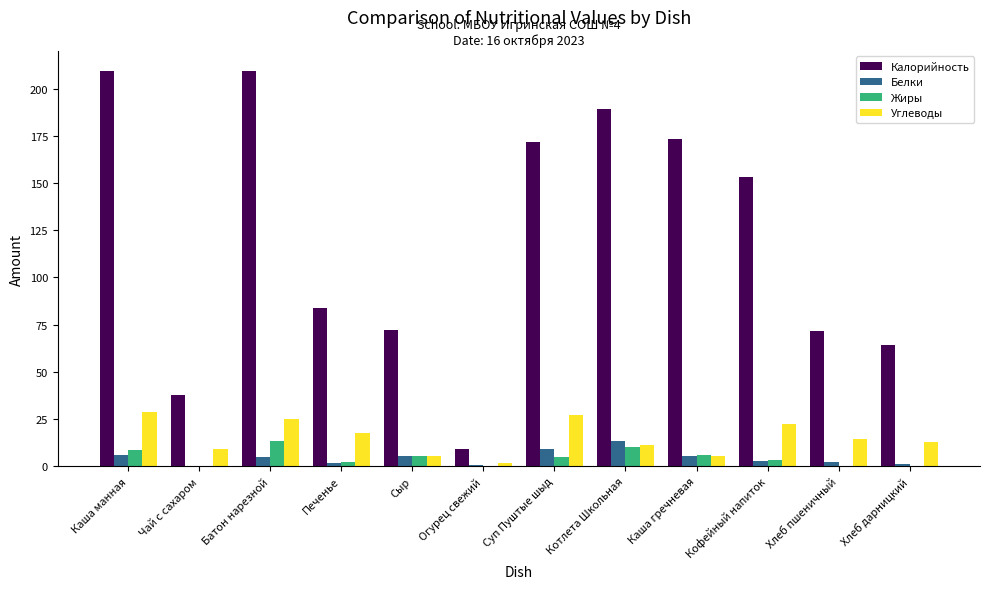

Does the chart contain stacked bars?

No